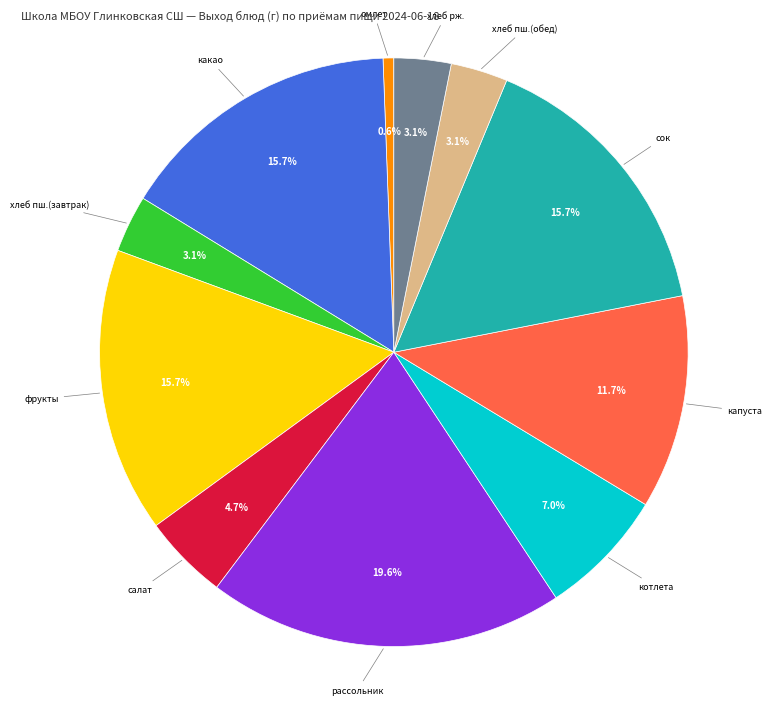

Is there a majority slice in this chart?

No